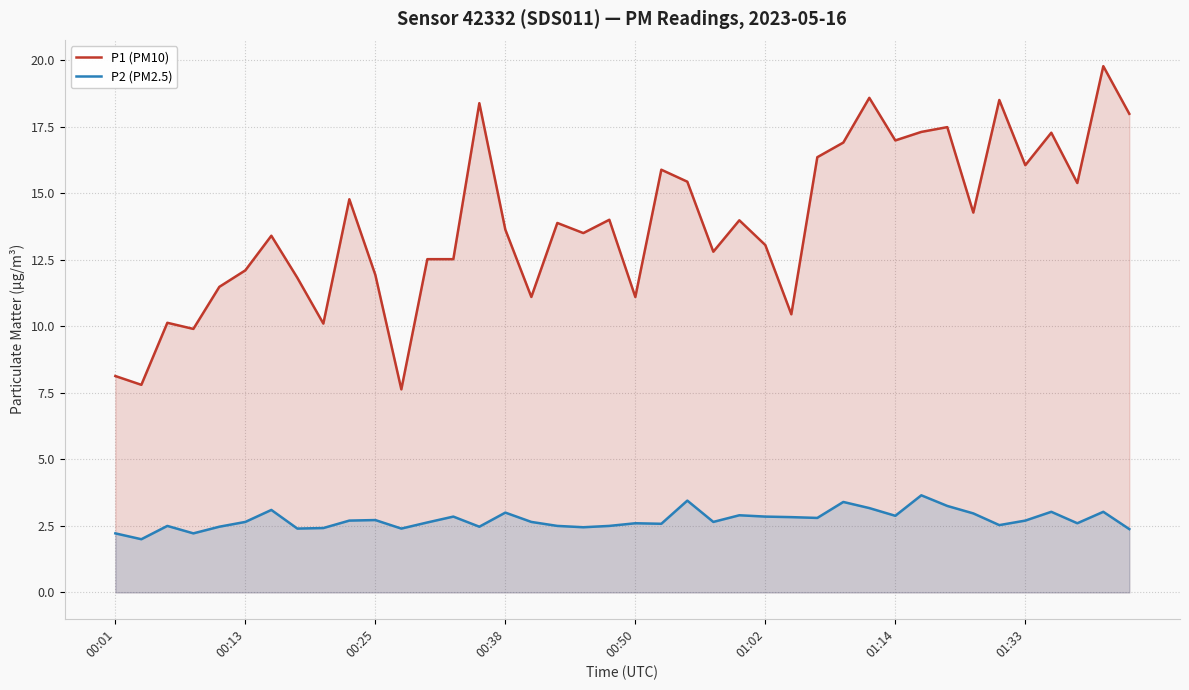

At which category is the sum across all series the highest?

38